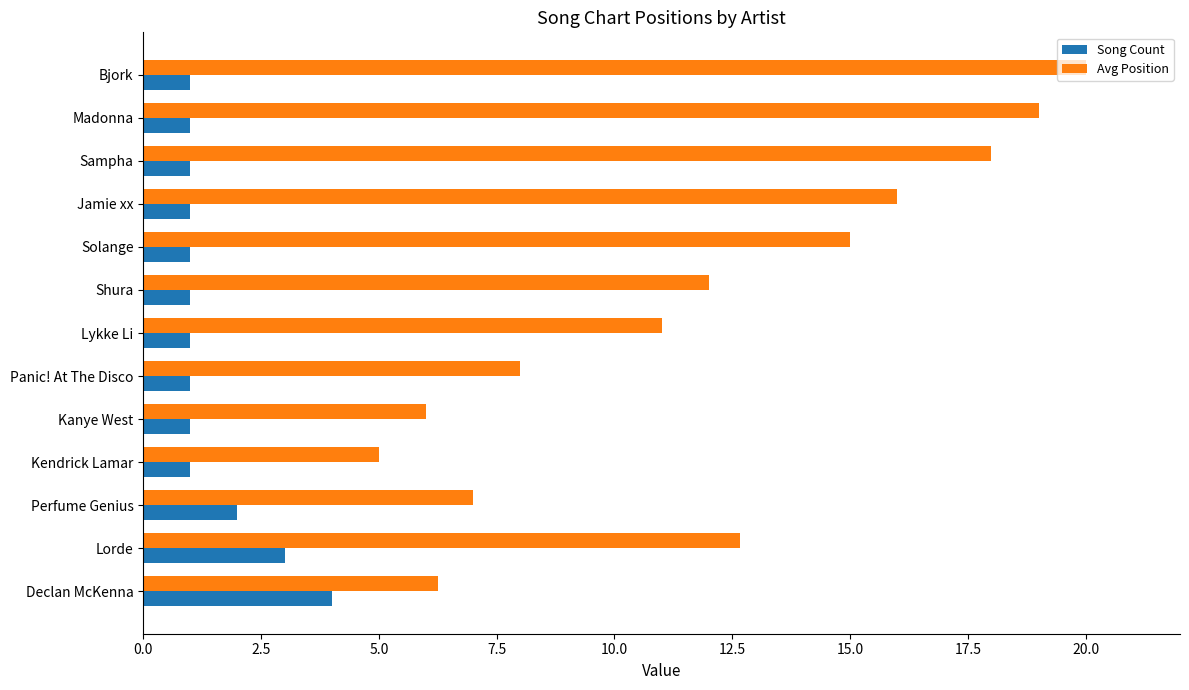

What is the difference between the maximum and minimum values in the Avg Position series?

15.0